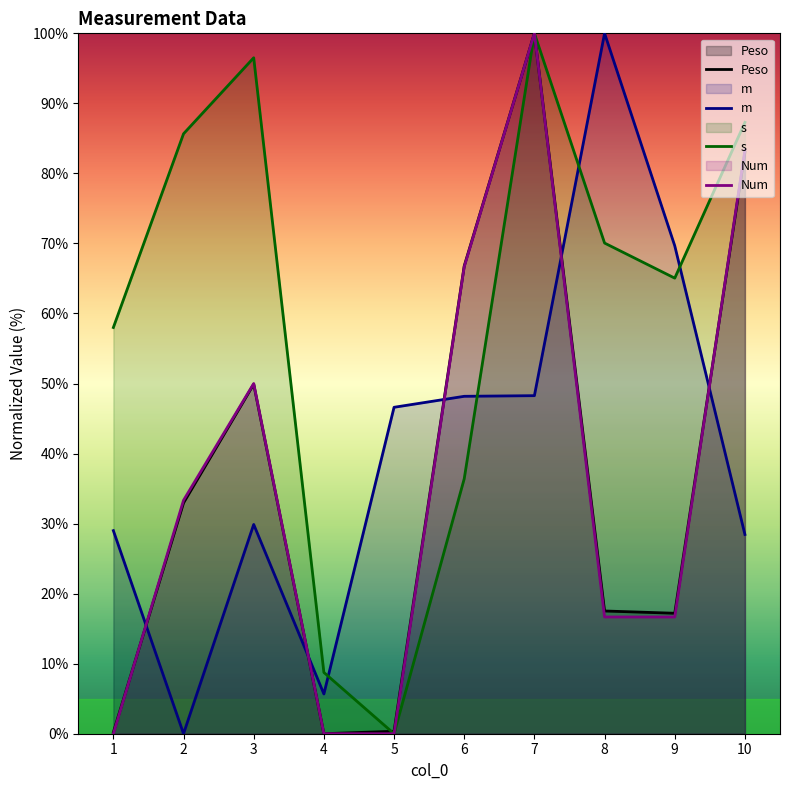

What is the average value of the s series?

60.8